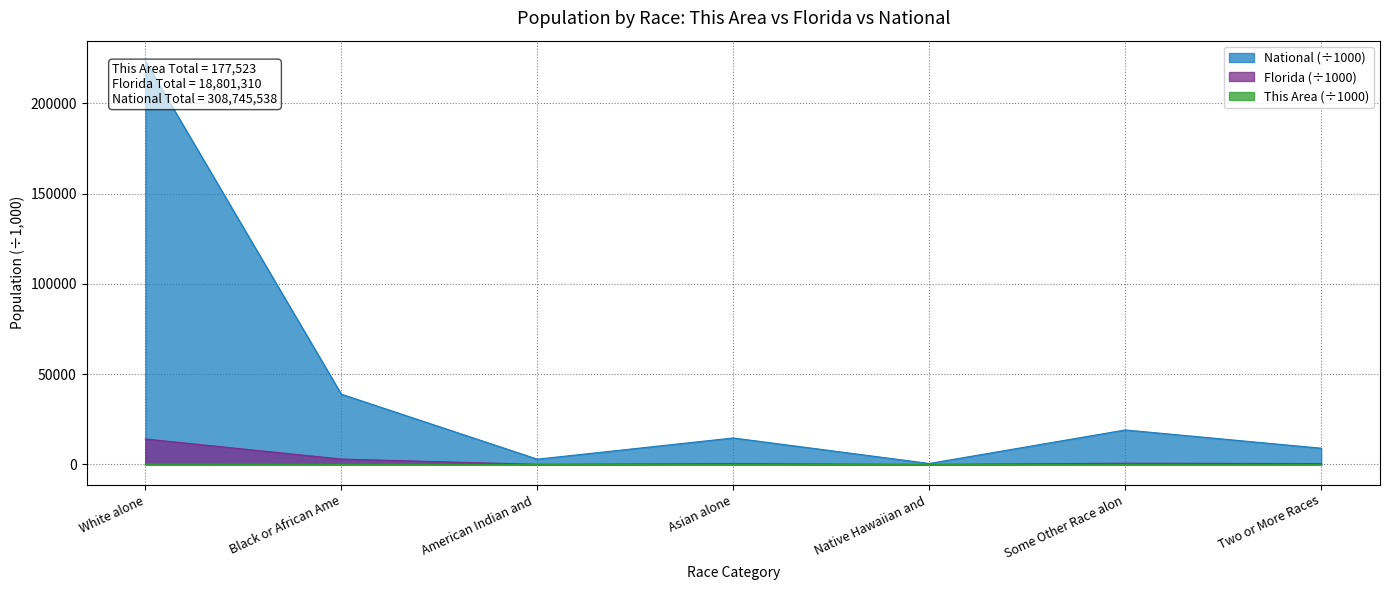

True or false: This Area and Florida cross at least once.

False